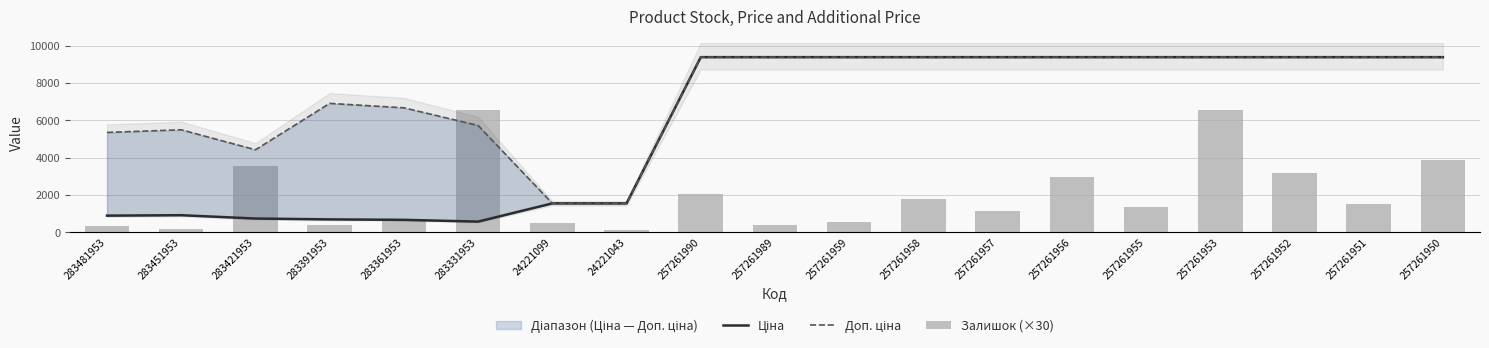

What is the value of the Залишок (×30) bar at the 14th from the left?

2970.0